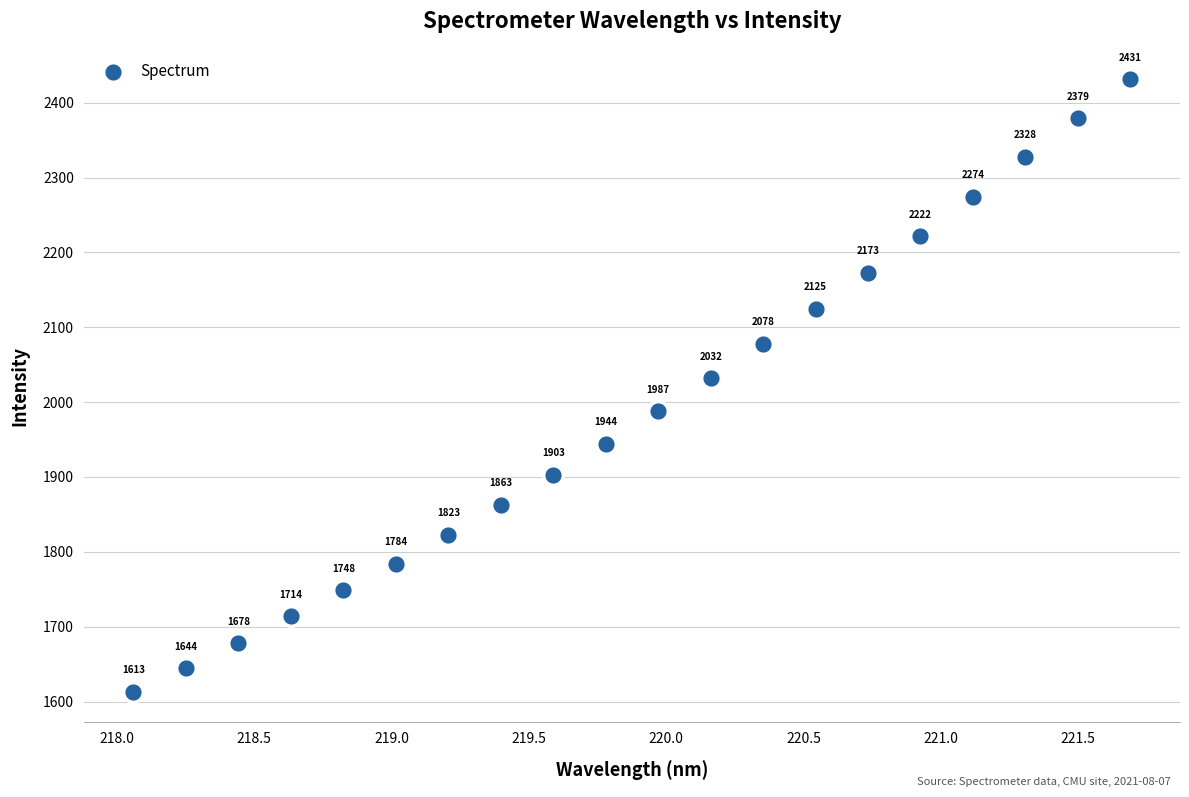

What is the range of X values (max minus min)?

3.6